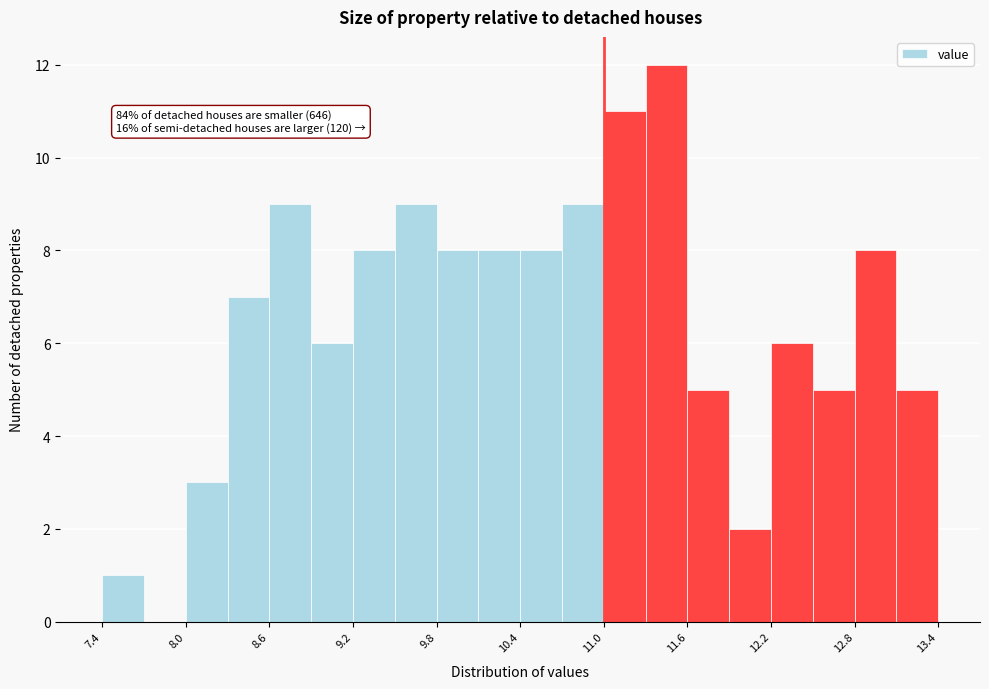

Around what value on the x-axis is the tallest bar? Give the approximate position of its centre, as read against the axis.

11.5